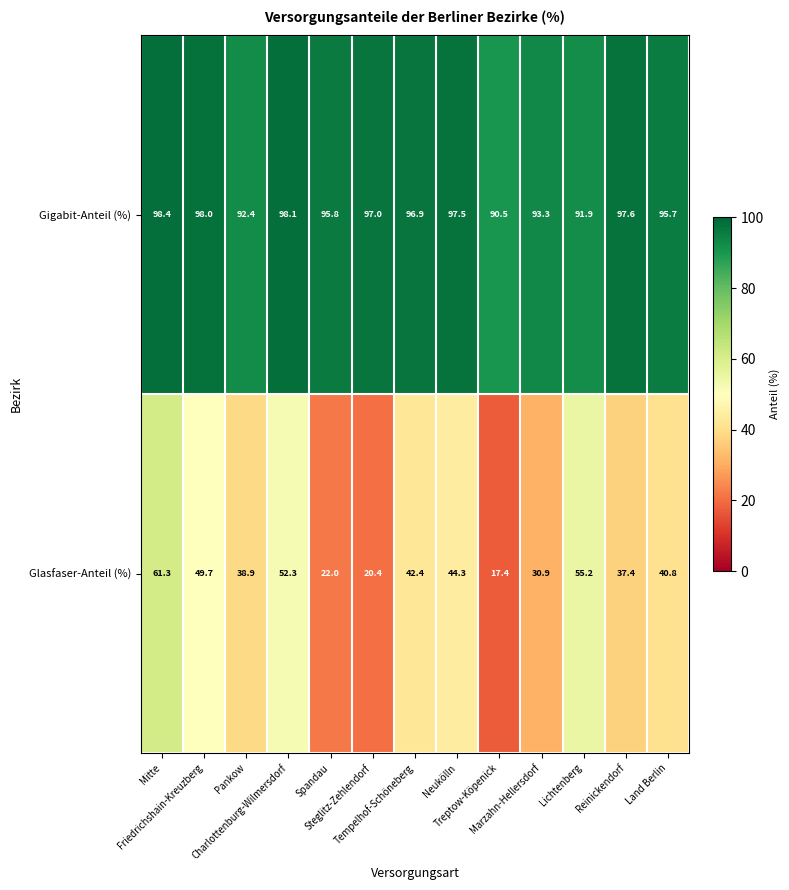

At which category is the sum across all series the highest?

Mitte